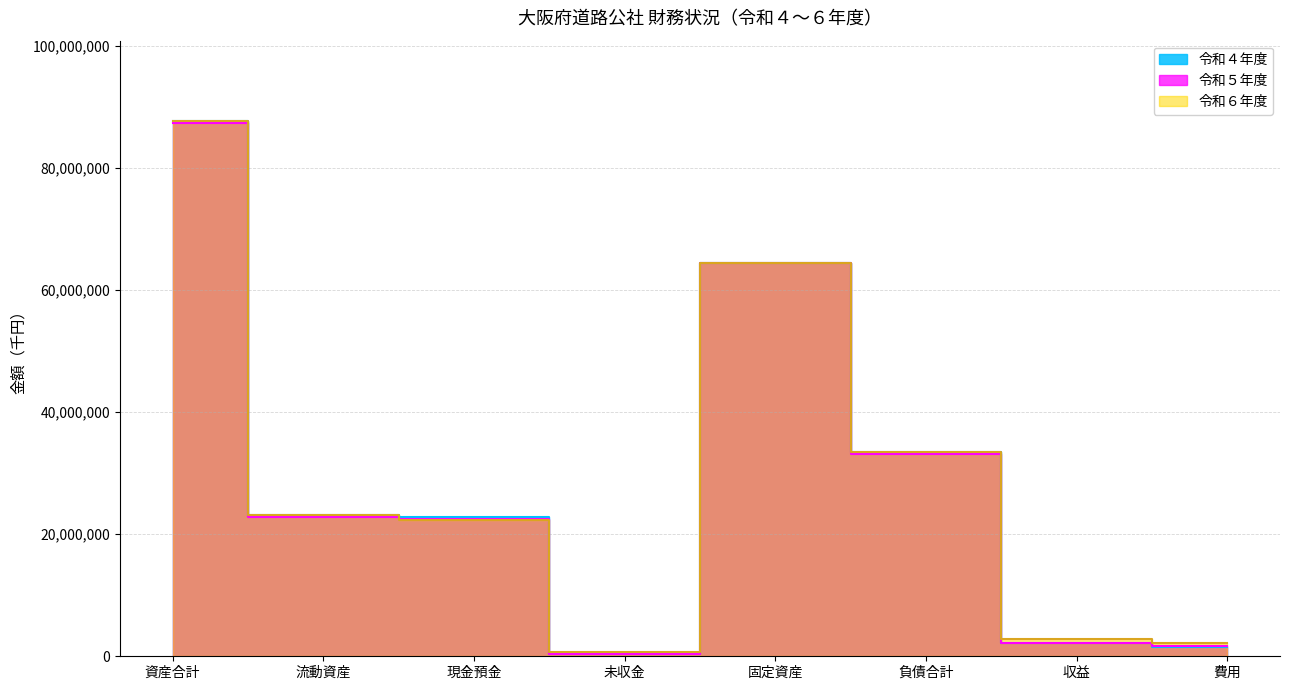

Which series ends up on top after the final intersection of 令和６年度 and 令和５年度?

令和６年度